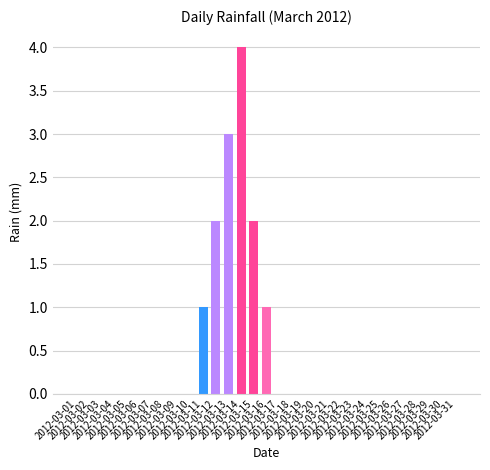

Reading left to right, extract all data points from this chart.

0	0	0	0	0	0	0	0	0	0	1	2	3	4	2	1	0	0	0	0	0	0	0	0	0	0	0	0	0	0	0